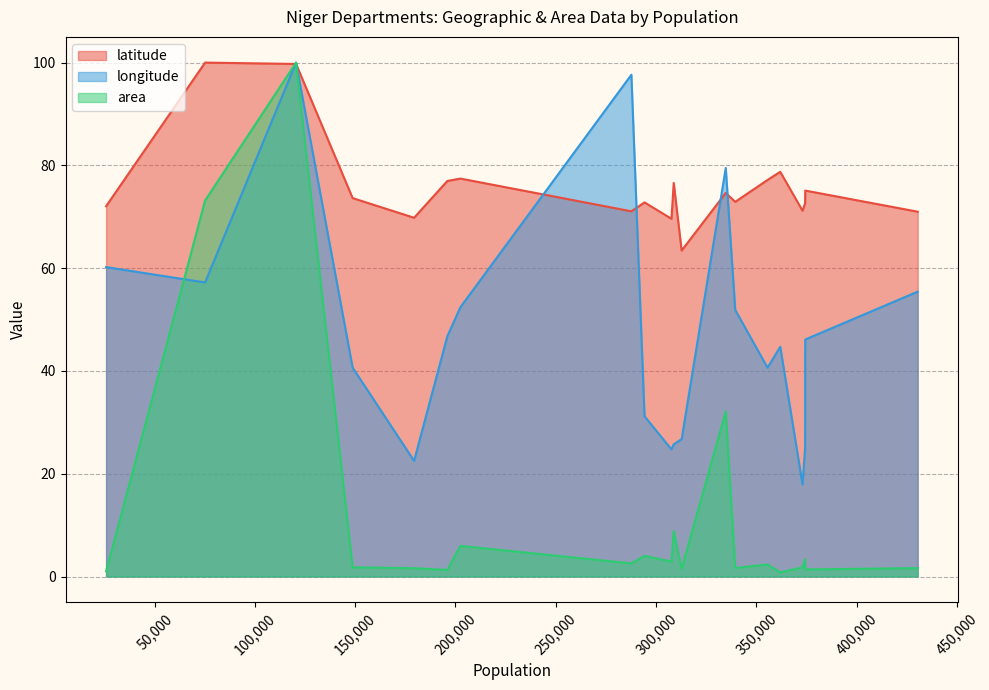

Between which two adjacent categories do area and longitude first intersect?

25878 and 75212